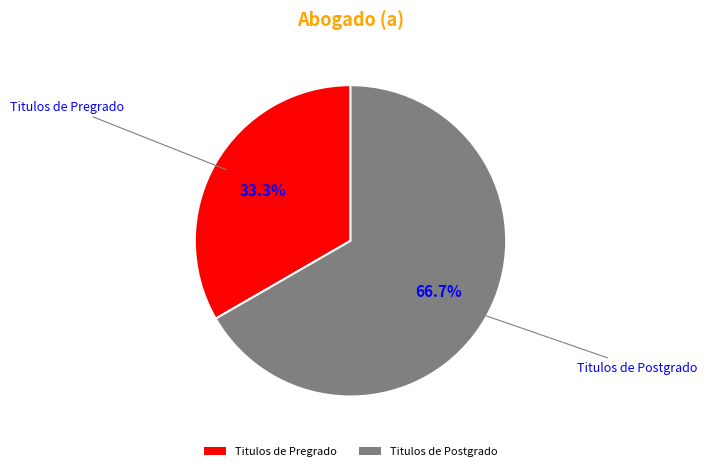

To the nearest percent, what is the average slice percentage?

50%